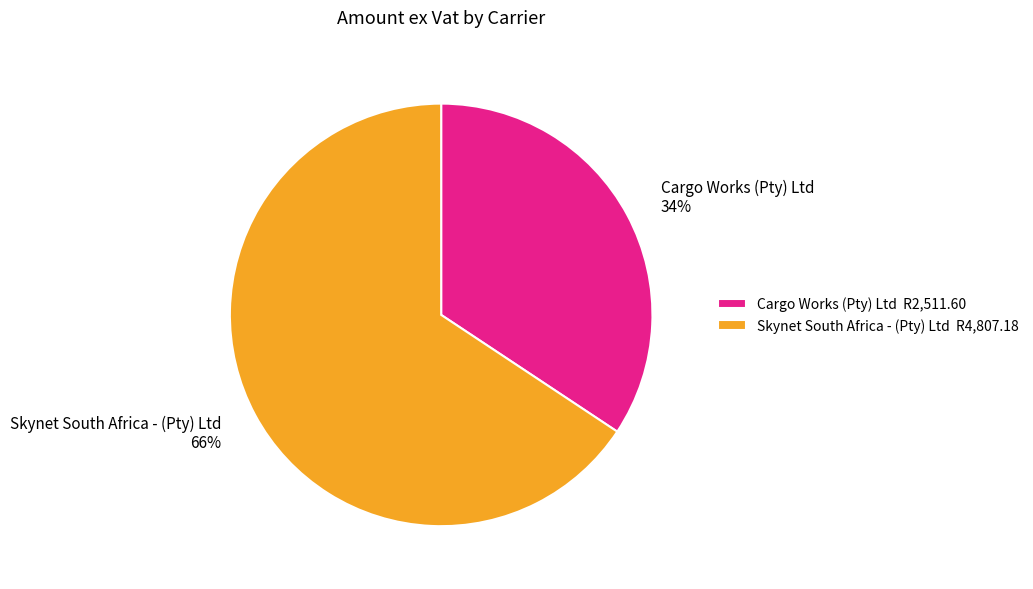

To the nearest percent, what percentage of the pie is Skynet South Africa - (Pty) Ltd?

66%